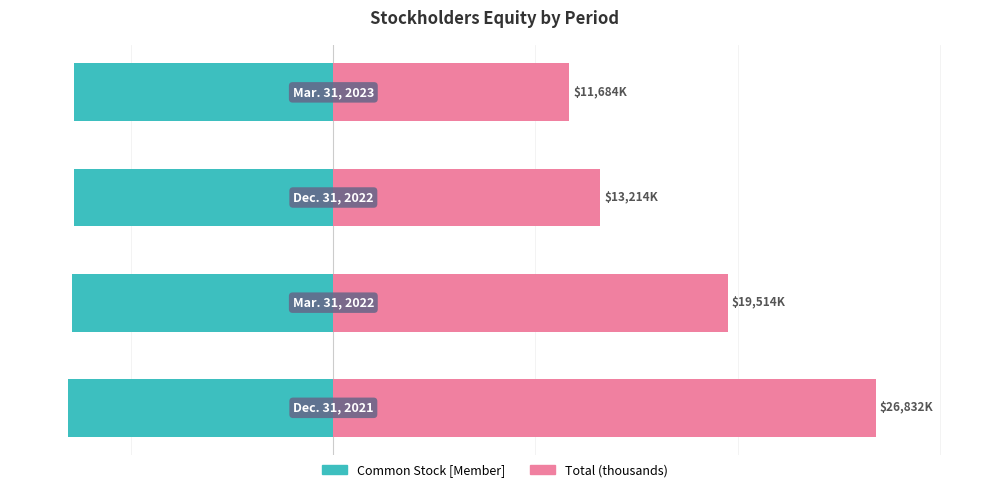

List the series in order of their overall mean, lowest first.

Common Stock [Member], Total (thousands)